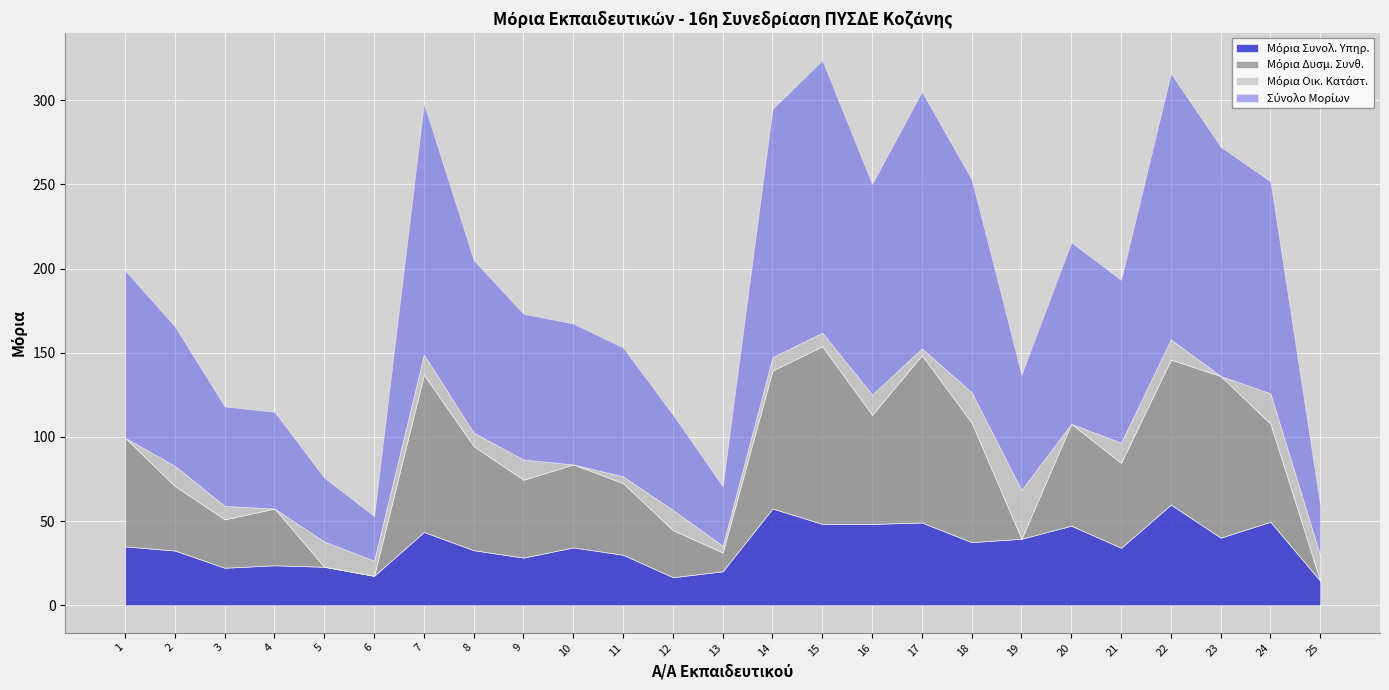

What is the value of the Σύνολο Μορίων point at the 19th from the left?

68.5